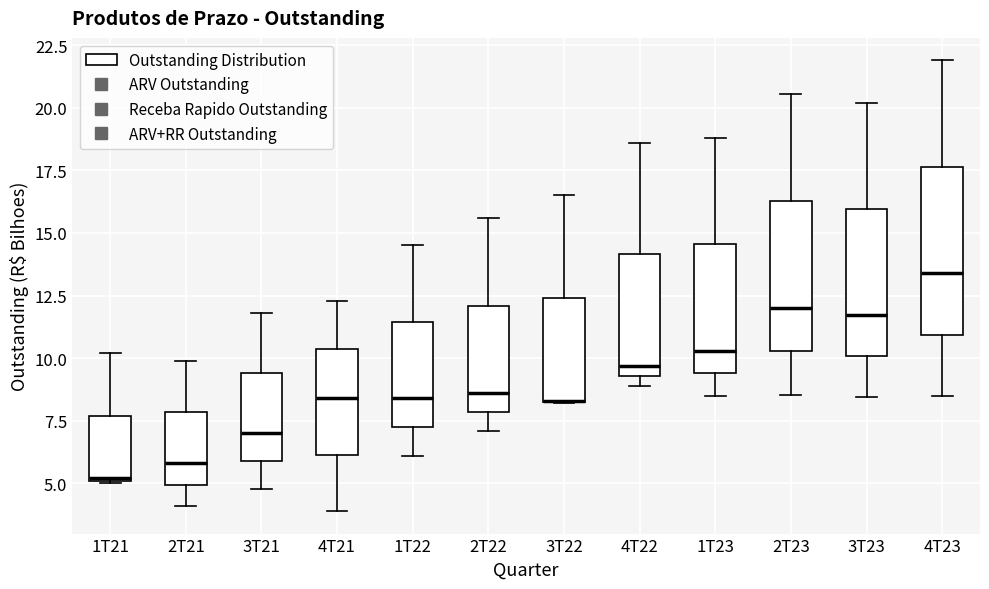

Reading left to right, read every box against the y-axis: the position of its median line, the range the box covers, and the ends of its whiskers. The values are not printed on the chart, so give them approximately, as read against the axis.

1T21: median 5.0, box 5.0 to 7.5, whiskers 5.0 to 10.0
2T21: median 6.0, box 5.0 to 8.0, whiskers 4.0 to 10.0
3T21: median 7.0, box 6.0 to 9.5, whiskers 5.0 to 12.0
4T21: median 8.5, box 6.0 to 10.5, whiskers 4.0 to 12.5
1T22: median 8.5, box 7.5 to 11.5, whiskers 6.0 to 14.5
2T22: median 8.5, box 8.0 to 12.0, whiskers 7.0 to 15.5
3T22: median 8.5 (drawn on the box's lower edge), box 8.5 to 12.5, whiskers 8.0 to 16.5
4T22: median 9.5 (just above the box's lower edge), box 9.5 to 14.0, whiskers 9.0 to 18.5
1T23: median 10.5, box 9.5 to 14.5, whiskers 8.5 to 19.0
2T23: median 12.0, box 10.5 to 16.5, whiskers 8.5 to 20.5
3T23: median 11.5, box 10.0 to 16.0, whiskers 8.5 to 20.0
4T23: median 13.5, box 11.0 to 17.5, whiskers 8.5 to 22.0